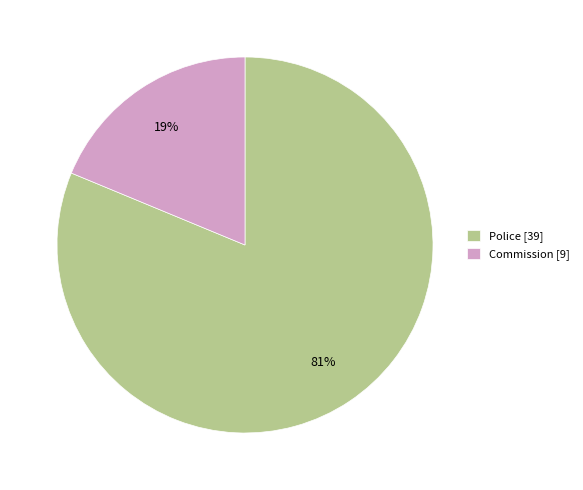

True or false: Police accounts for 81% of the total.

True